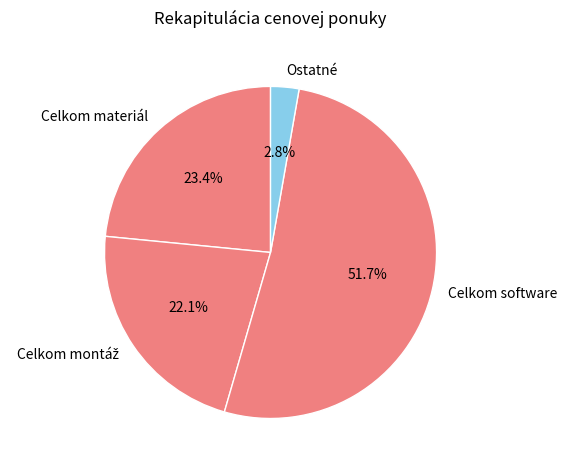

What is the smallest slice in the pie chart?

Ostatné